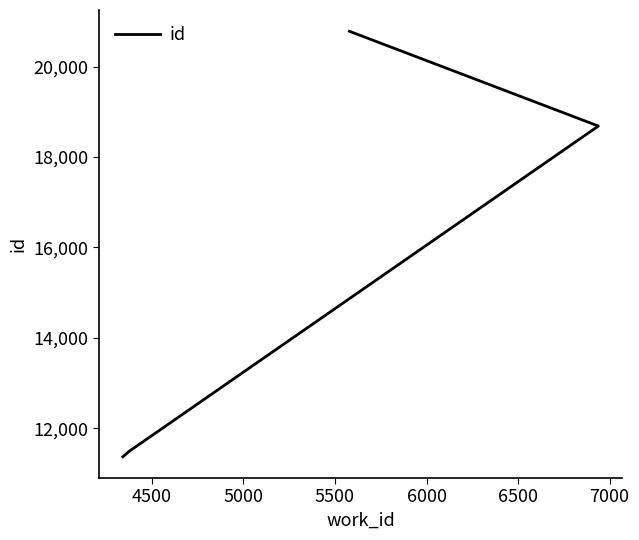

Reading left to right, list all the values displayed in this chart.

11373	11489	18684	20779